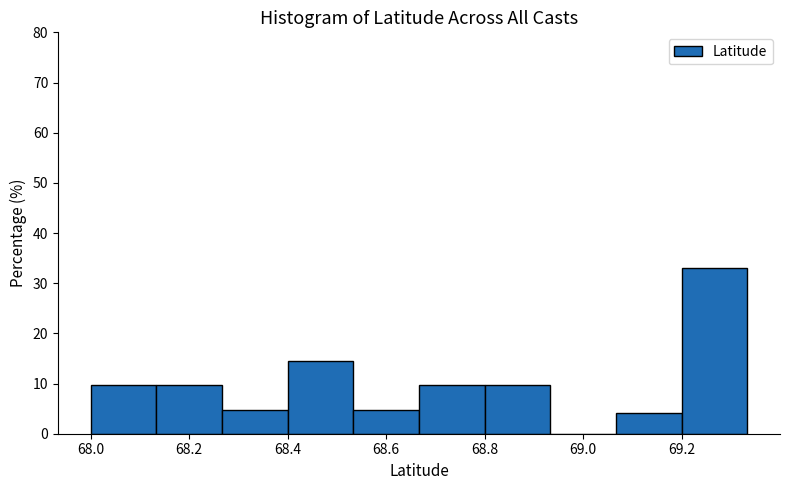

How tall is the bar that spans 68.26 to 68.40 on the x-axis? Neither the bar edges nor the heights are printed on the chart, so give them approximately, as read against the axes.

5